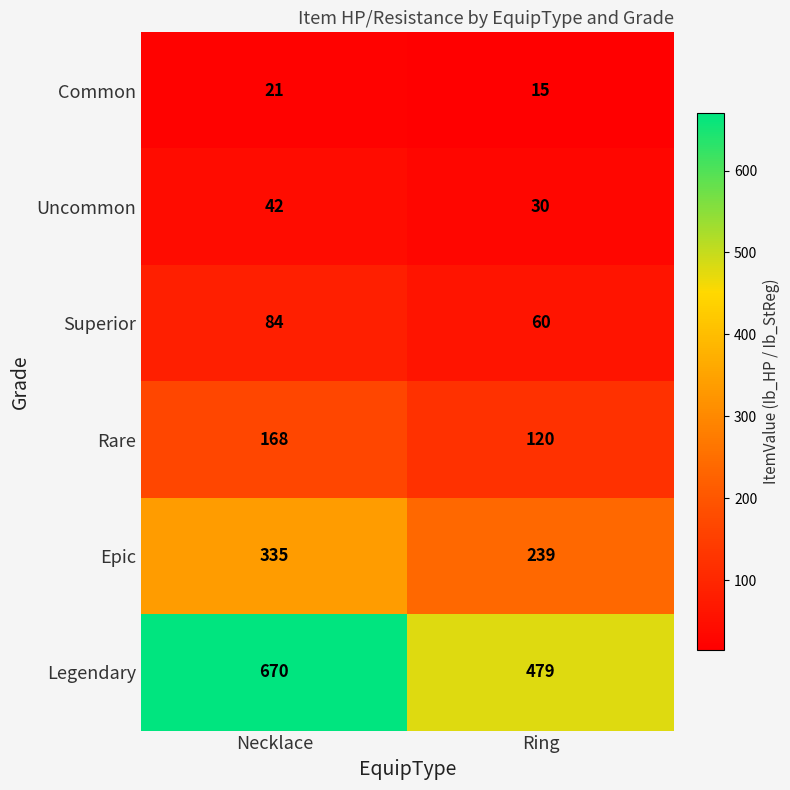

At which category is the sum across all series the highest?

Necklace